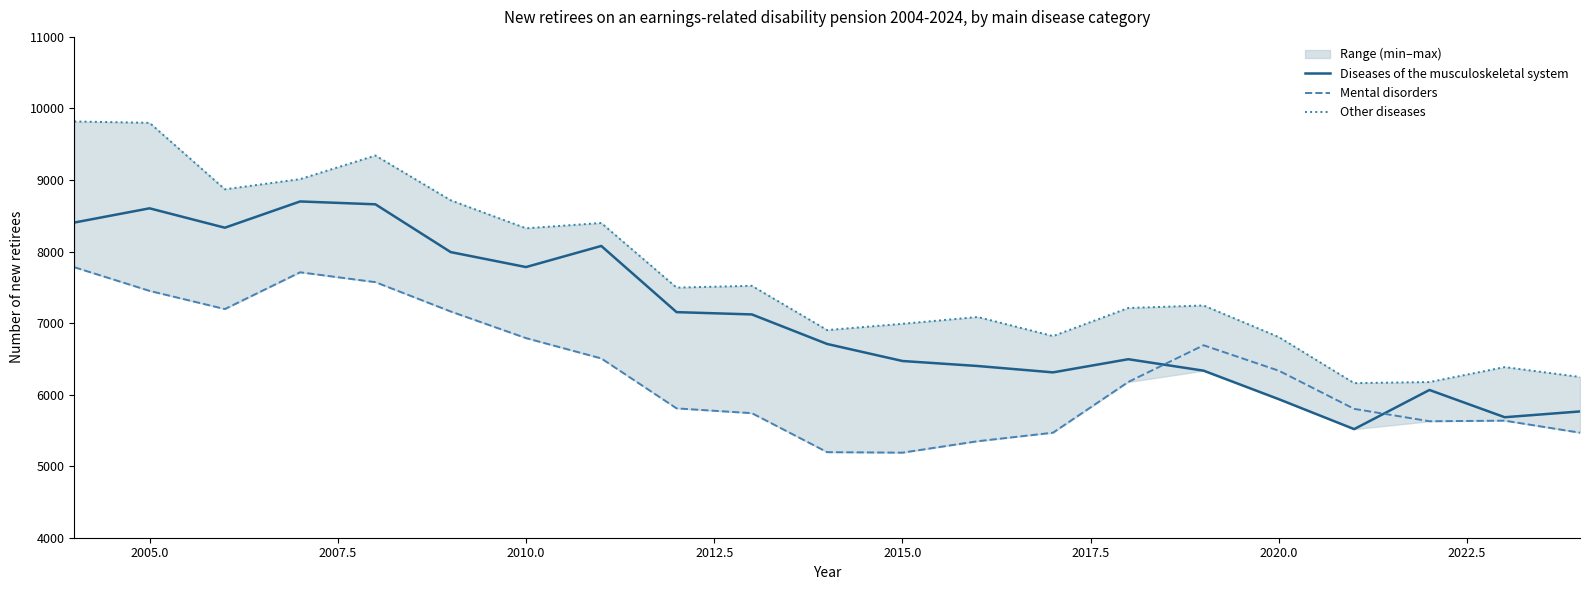

True or false: Mental disorders and Other diseases cross at least once.

False